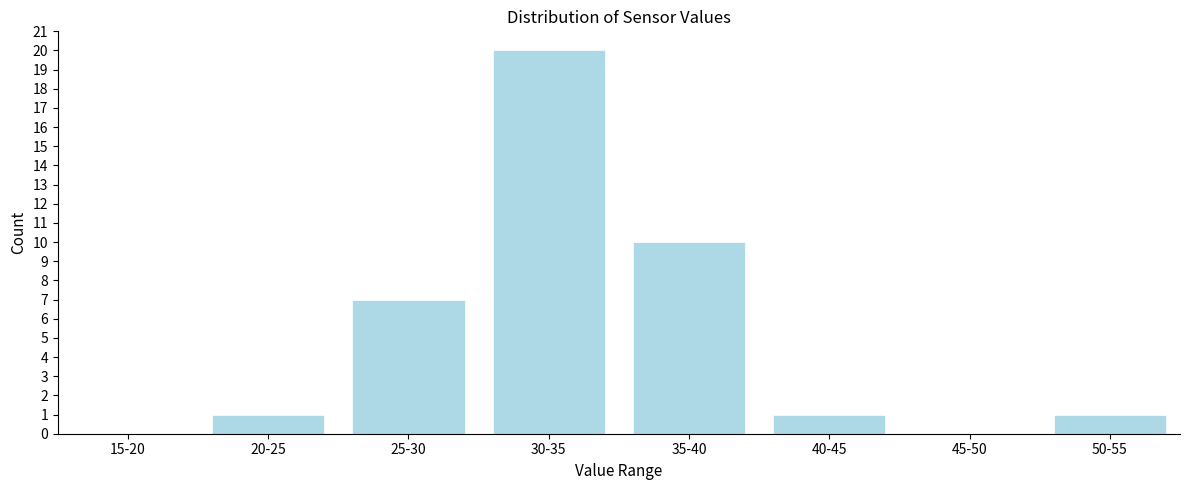

Reading right to left, transcribe all the data shown in this chart.

50-55=1	45-50=0	40-45=1	35-40=10	30-35=20	25-30=7	20-25=1	15-20=0